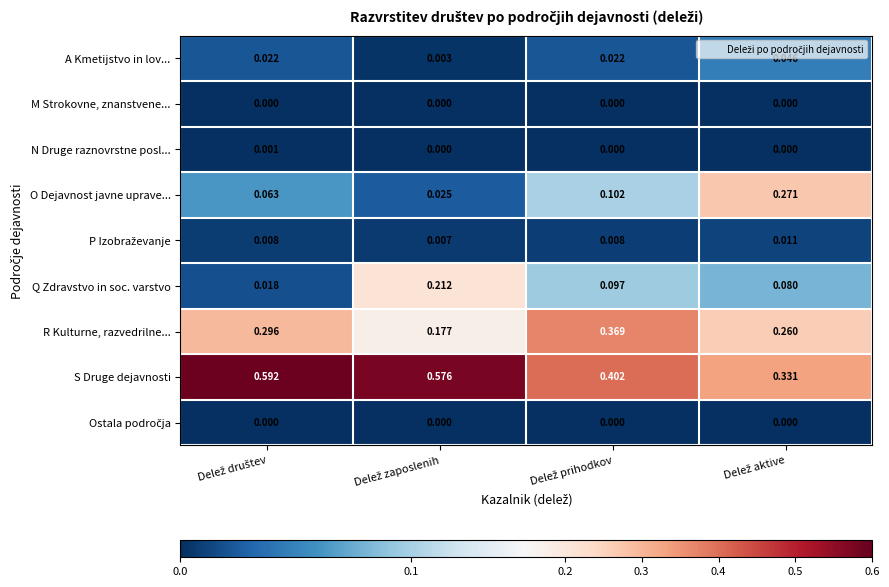

Which series has the widest spread of values?

S Druge dejavnosti